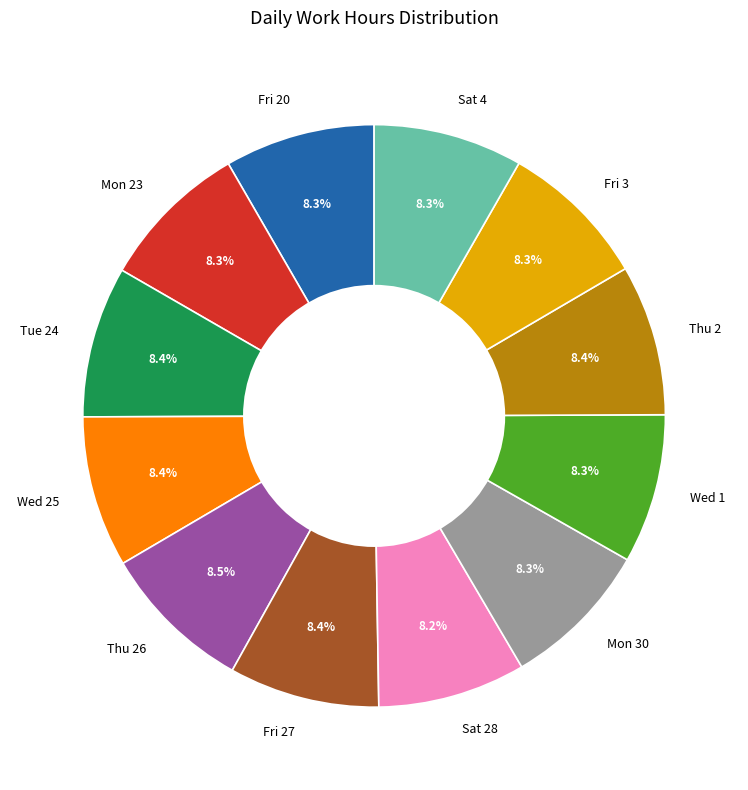

Combined, do Thu 26 and Thu 2 account for over 50%?

No